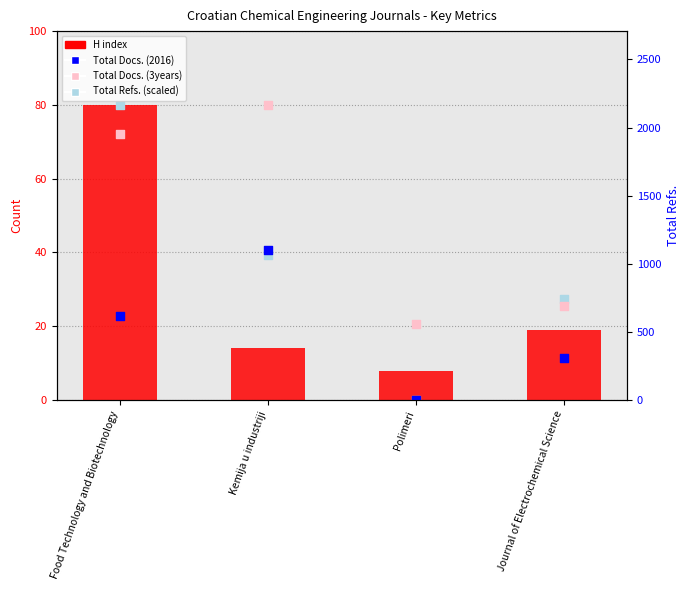

What is the total value across all series at Polimeri?

28.6